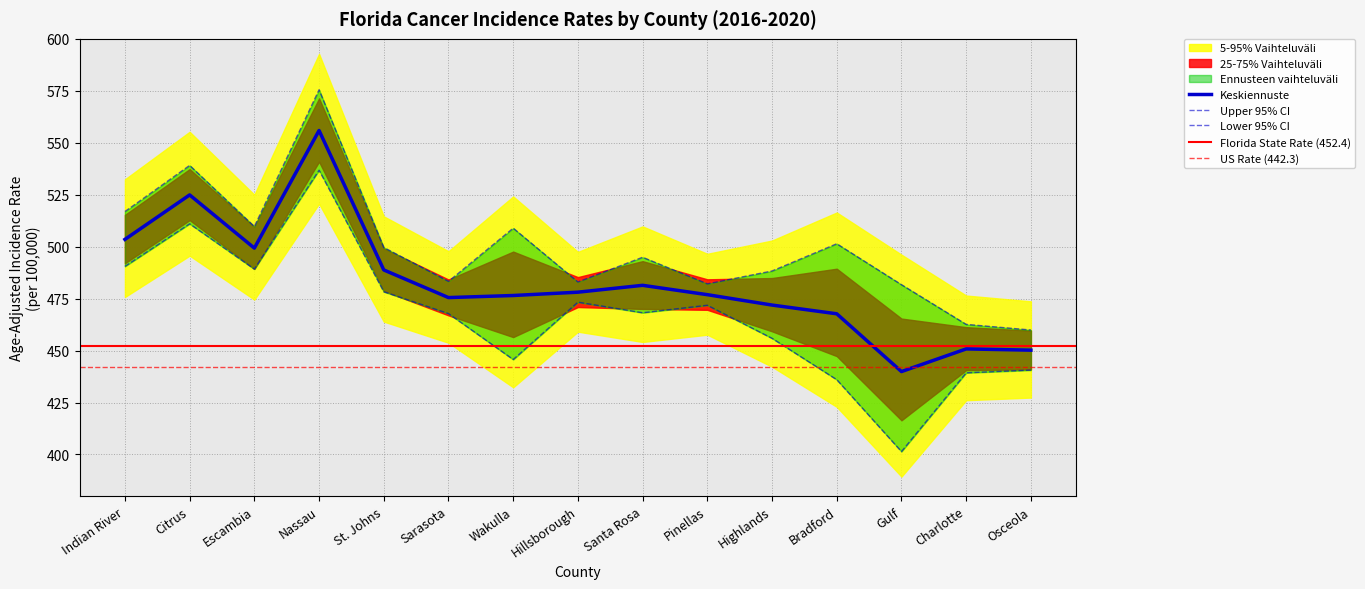

What is the highest value of the Lower 95% CI series?

536.8